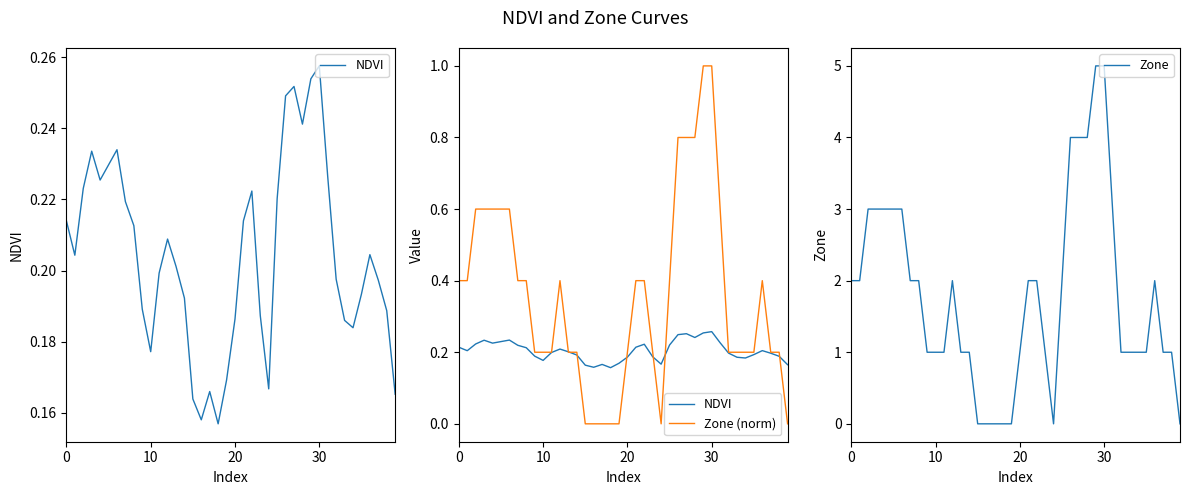

Which series has the largest total across all categories?

Zone